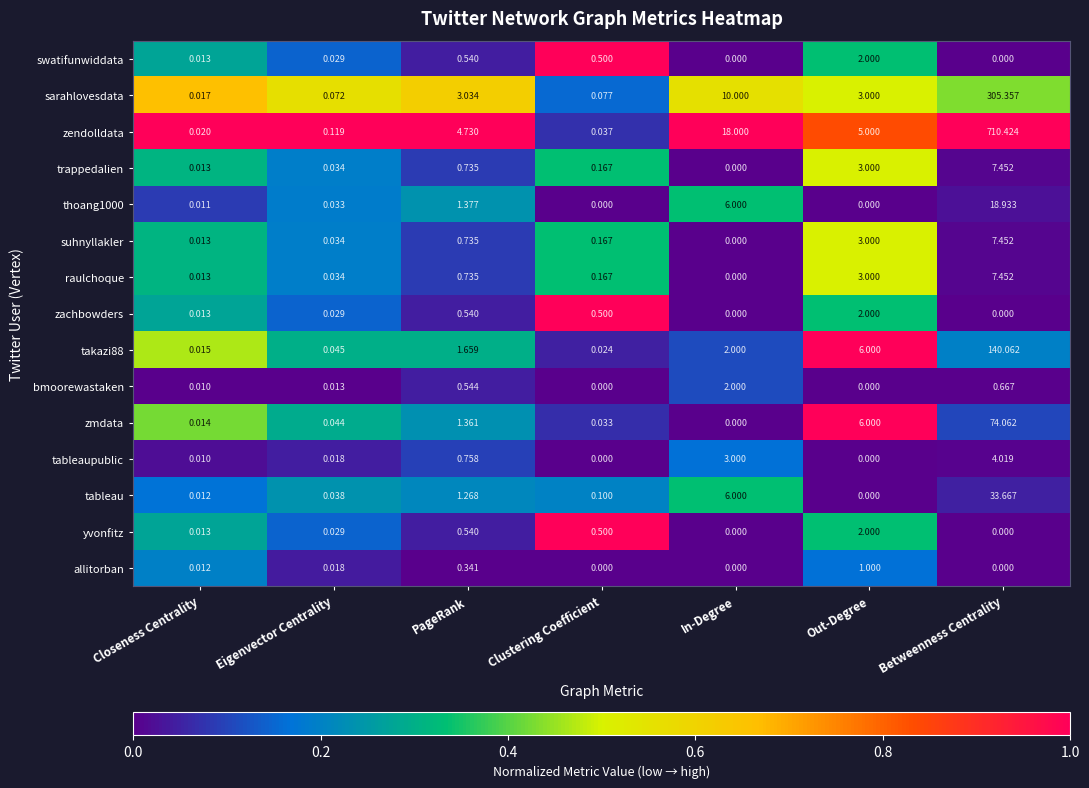

Which series has the largest total across all categories?

zendolldata